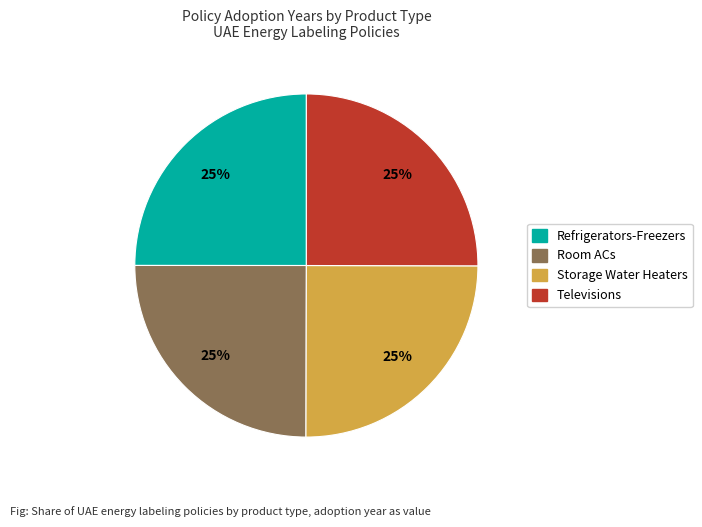

How many segments does this pie chart have?

4